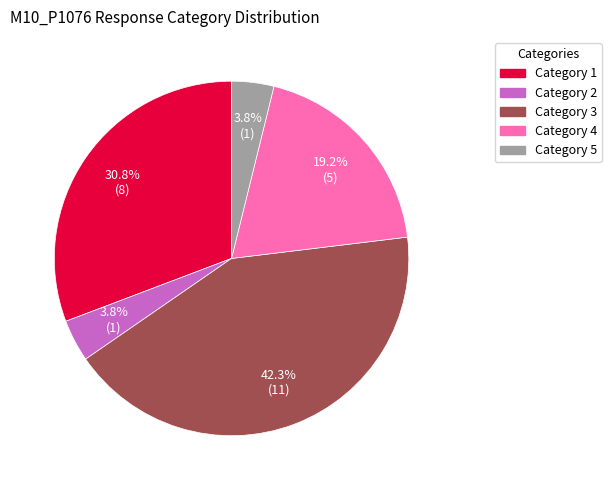

Does any single category account for the majority?

No